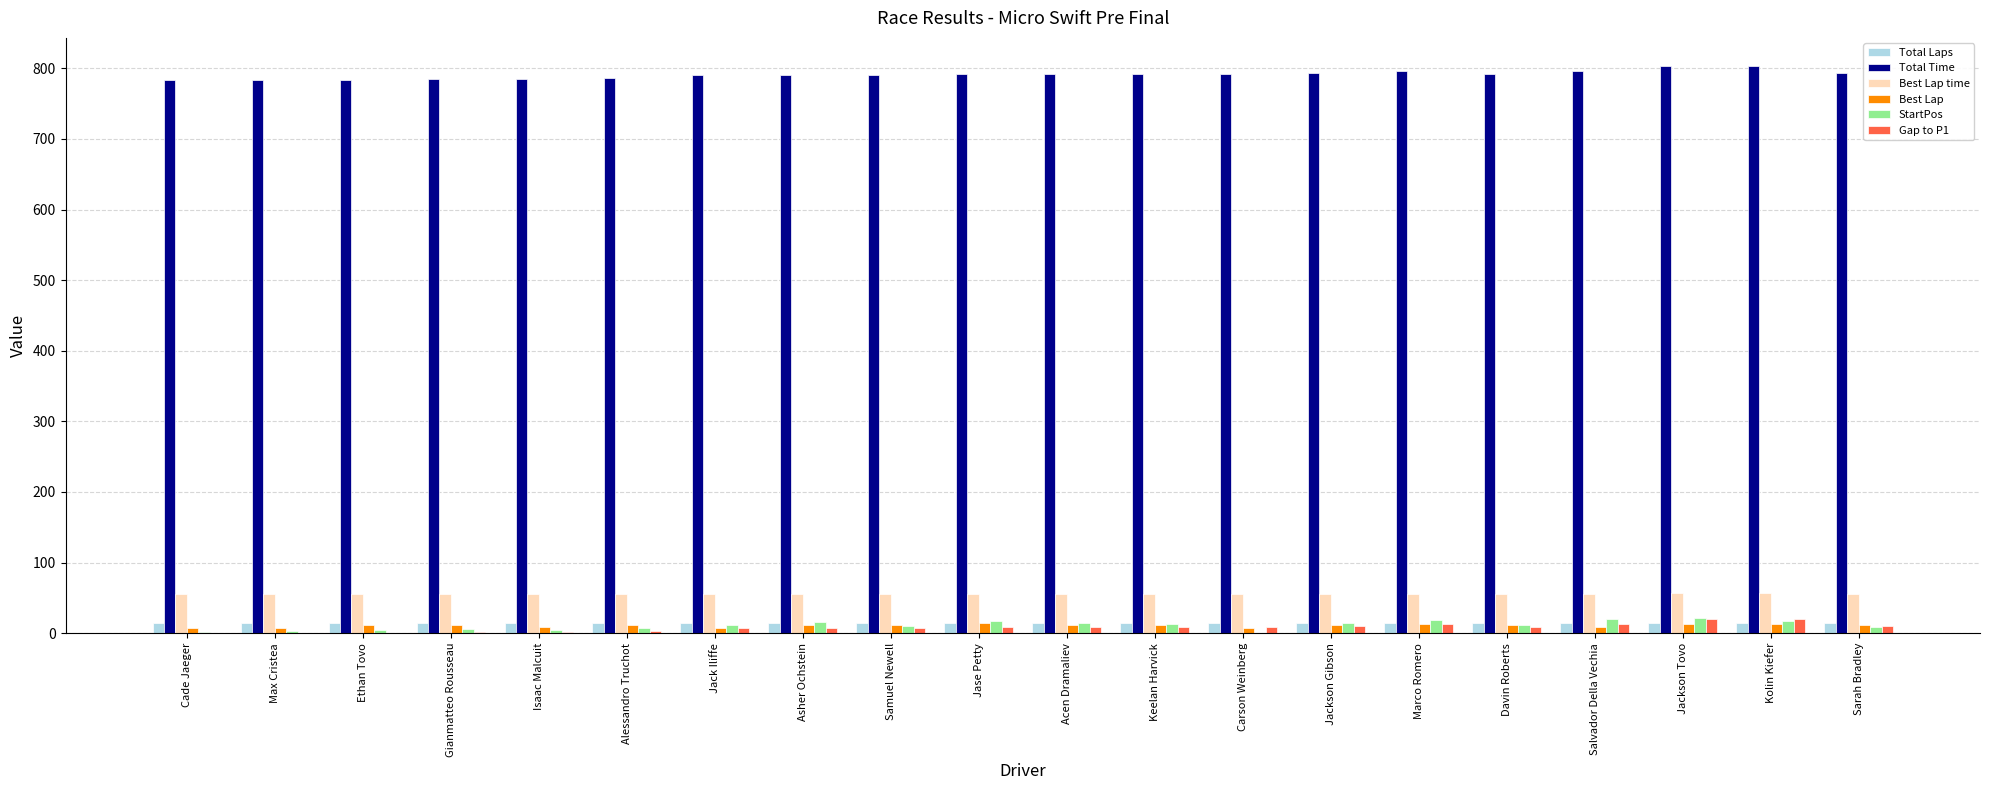

What is the average value of the Gap to P1 series?

7.9